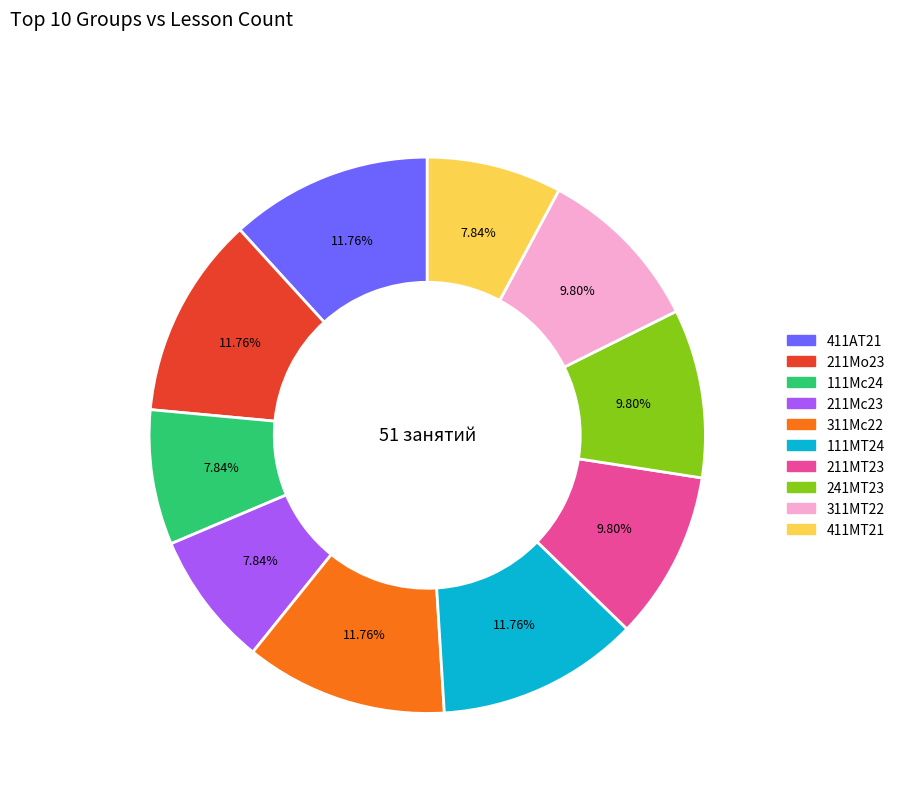

What percentage is the 111Мс24 slice, to the nearest percent?

8%